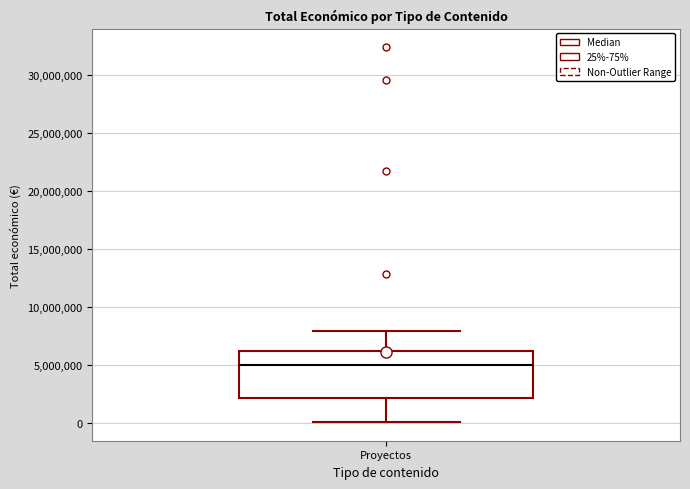

Transcribe this box plot: give where the median line is, the range the box spans, and where the two whiskers end, as read against the y-axis. The values are not printed on the chart, so give them approximately, as read against the axis.

median 5000000, box 2000000 to 6000000, whiskers 0 to 8000000